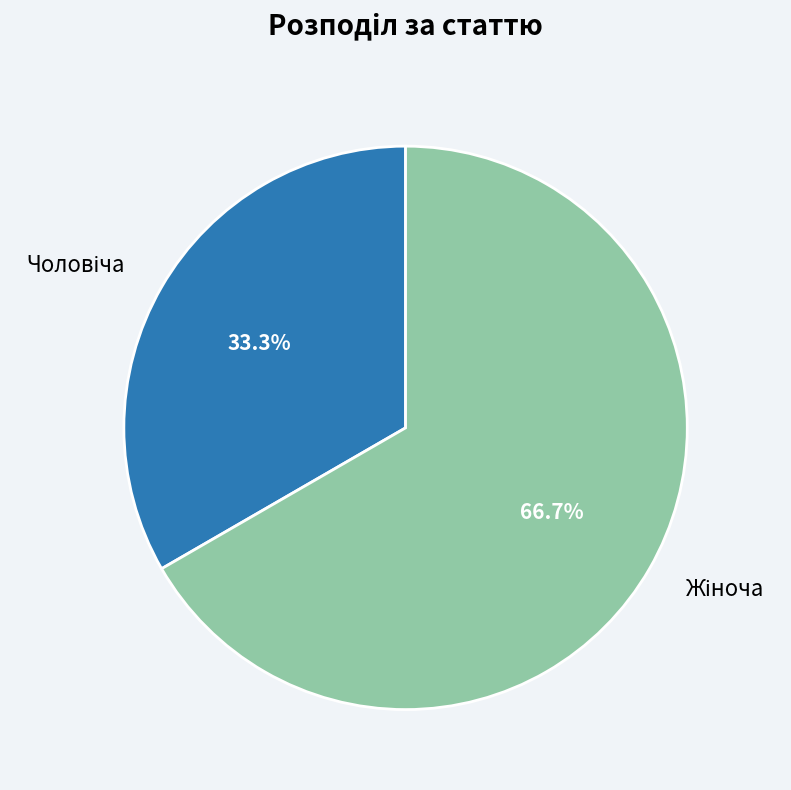

Is there any slice that represents more than half of the pie?

Yes